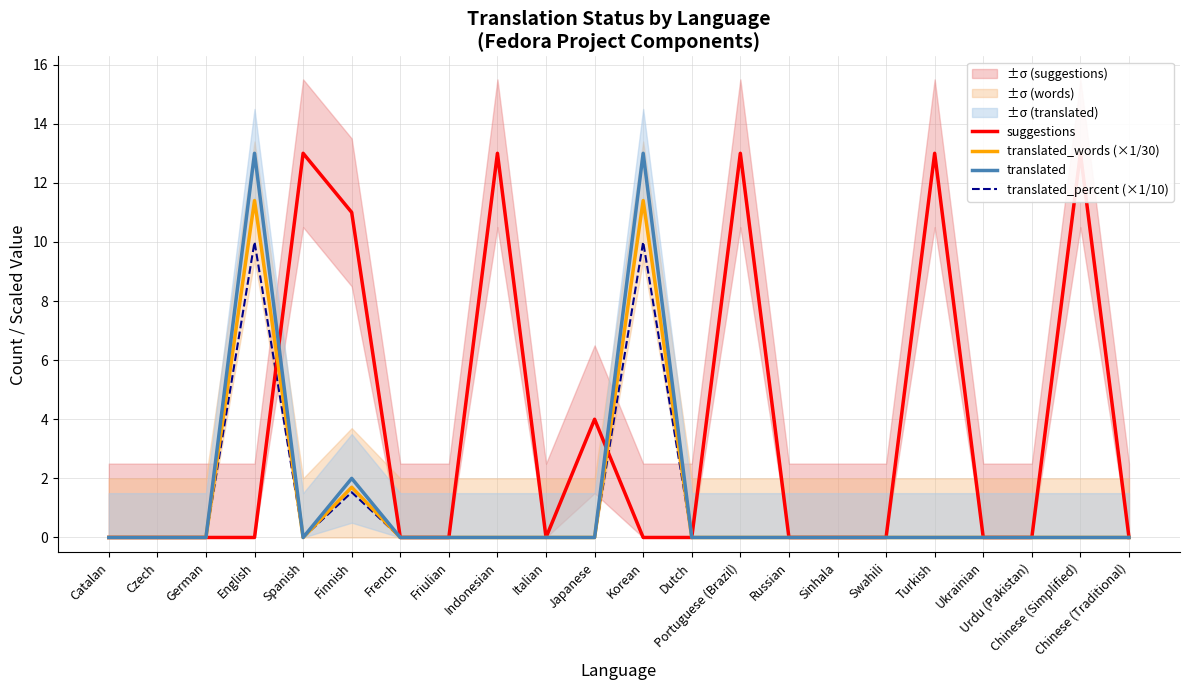

True or false: translated_percent (×1/10) and translated cross at least once.

False